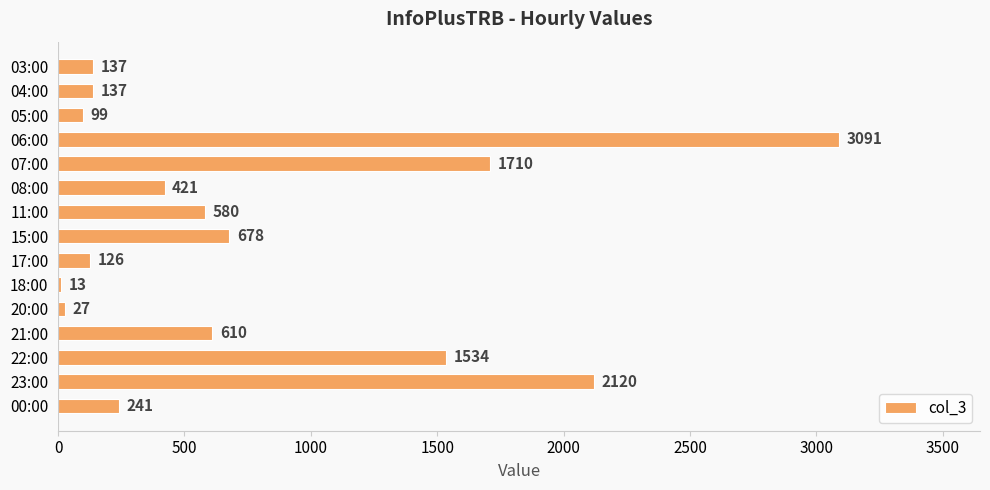

What is the difference between the maximum and second lowest values?

3064